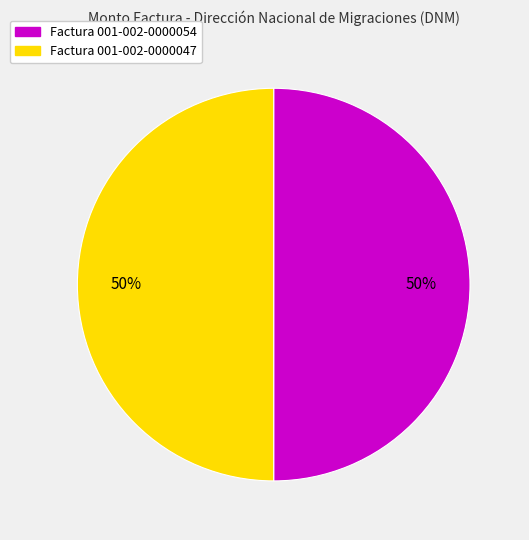

Is the sum of Factura 001-002-0000054 and Factura 001-002-0000047 greater than half?

Yes